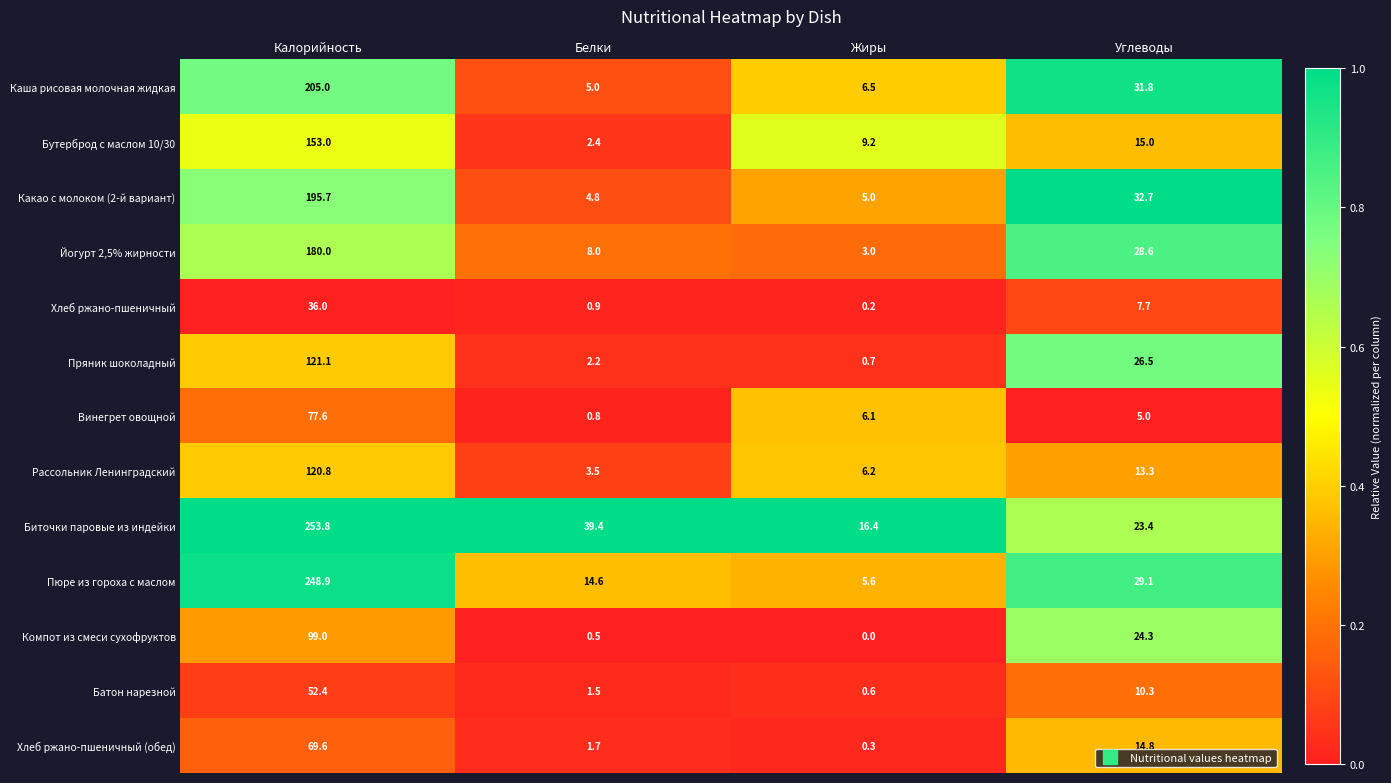

True or false: Рассольник Ленинградский has a value of 120.8 at Калорийность.

True